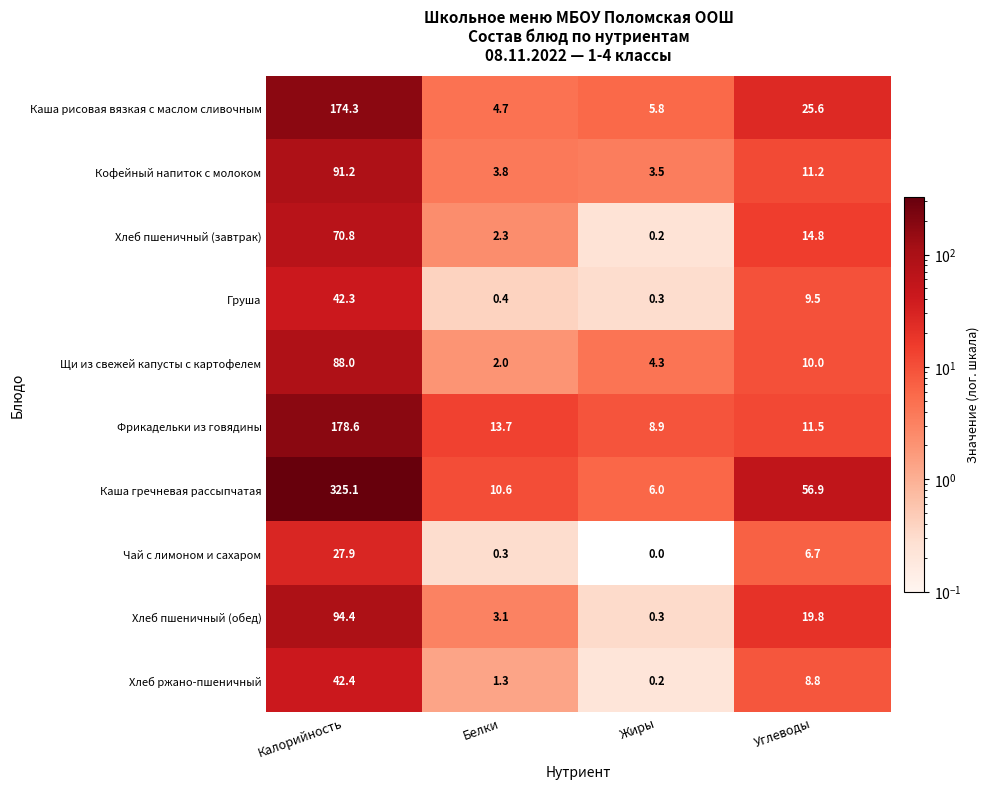

True or false: Чай с лимоном и сахаром has a value of -18.3 at Жиры.

False